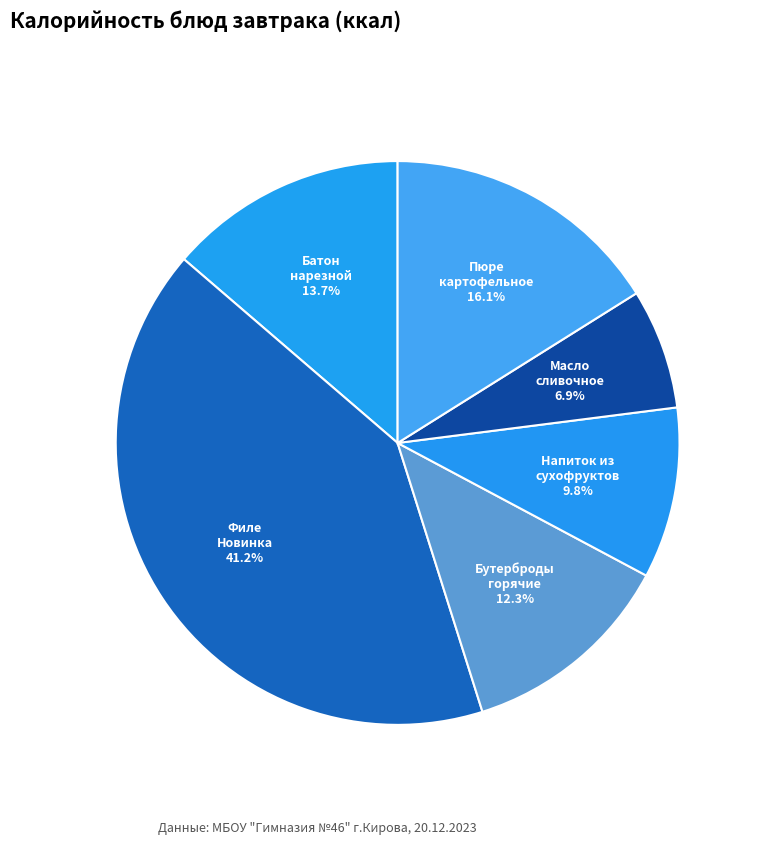

How many segments does this pie chart have?

6